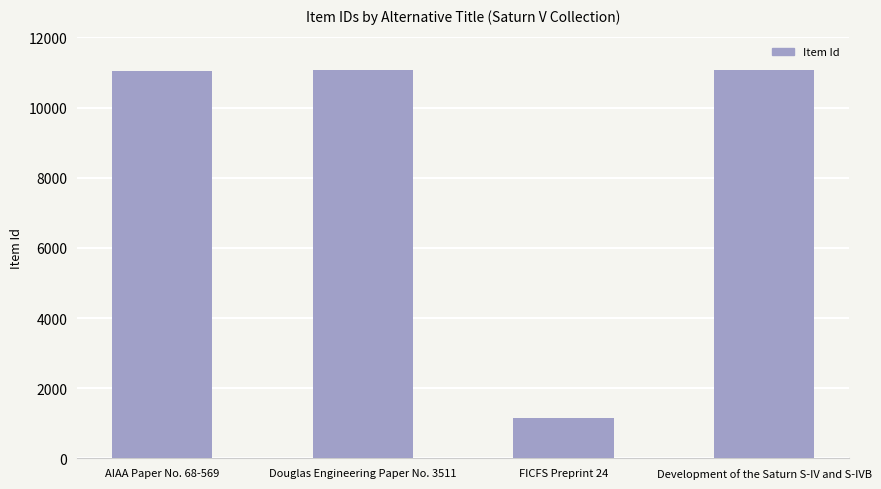

What position from the right is Douglas Engineering Paper No. 3511?

3